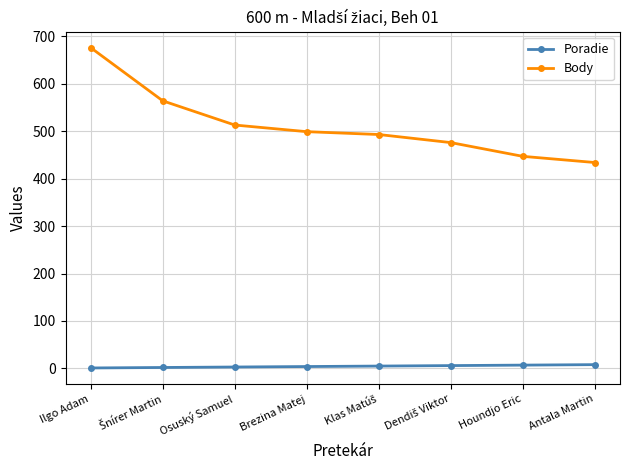

What is the difference between the maximum and minimum values in the Body series?

242